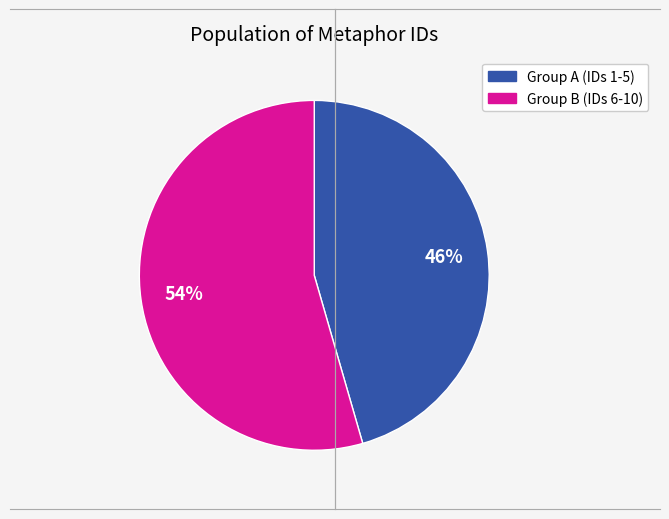

To the nearest percent, what is the average slice percentage?

50%